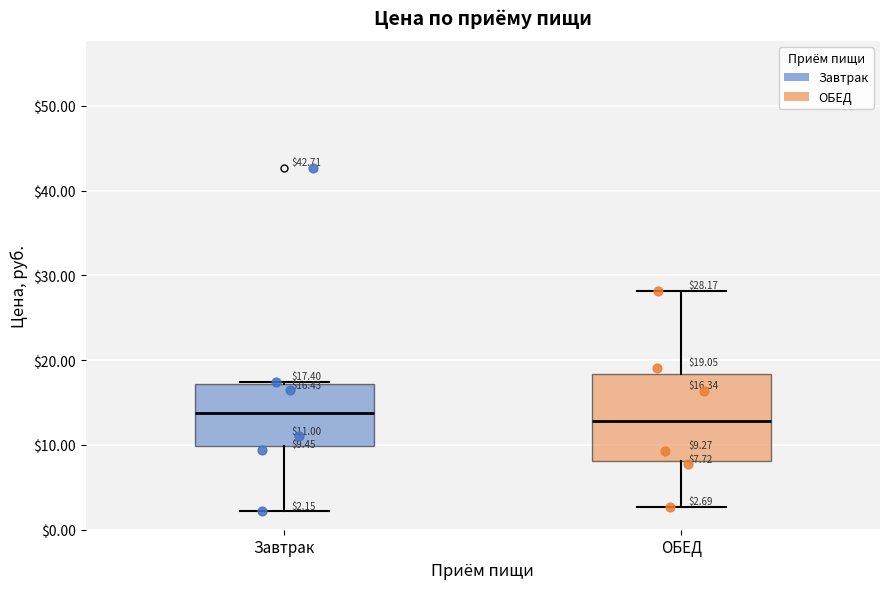

Which box is the tallest, from its lower edge to its upper edge?

ОБЕД